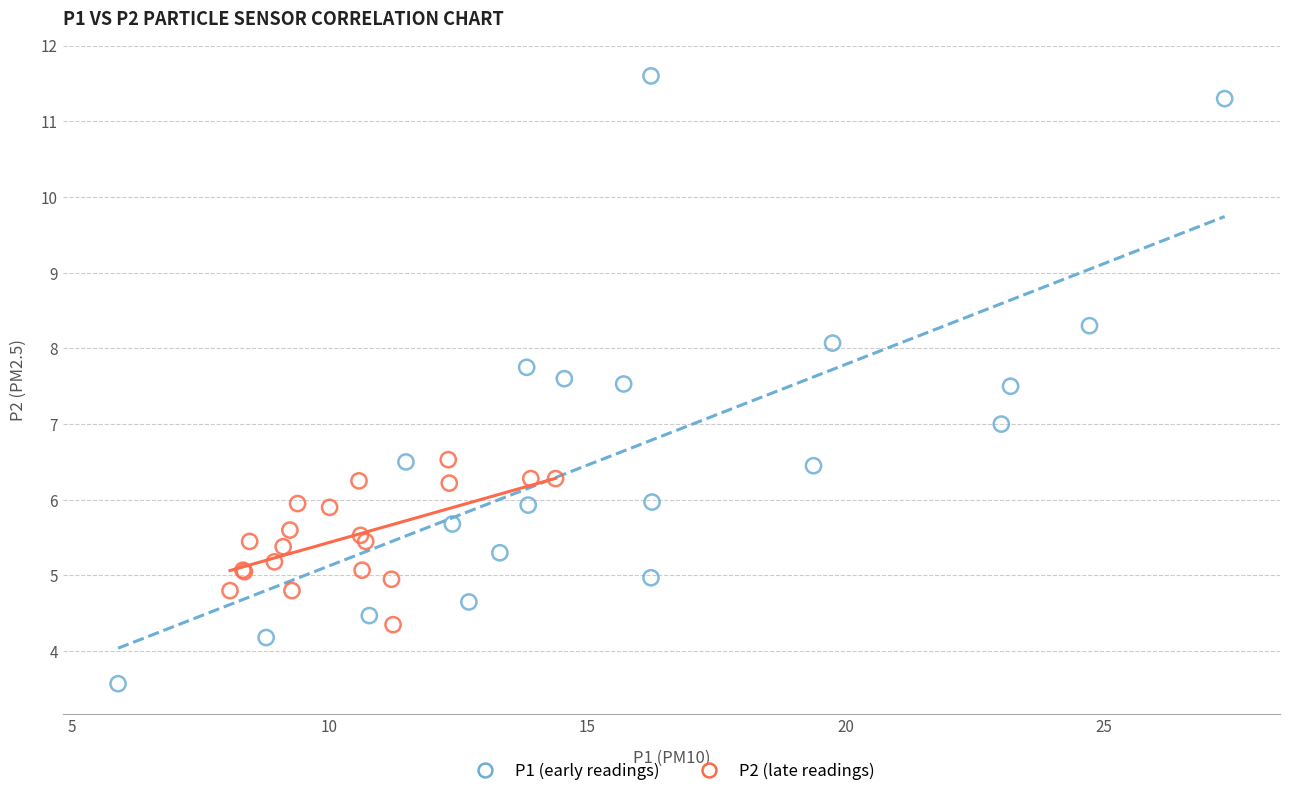

Which series has the largest Y range (max minus min)?

P1 (early readings)